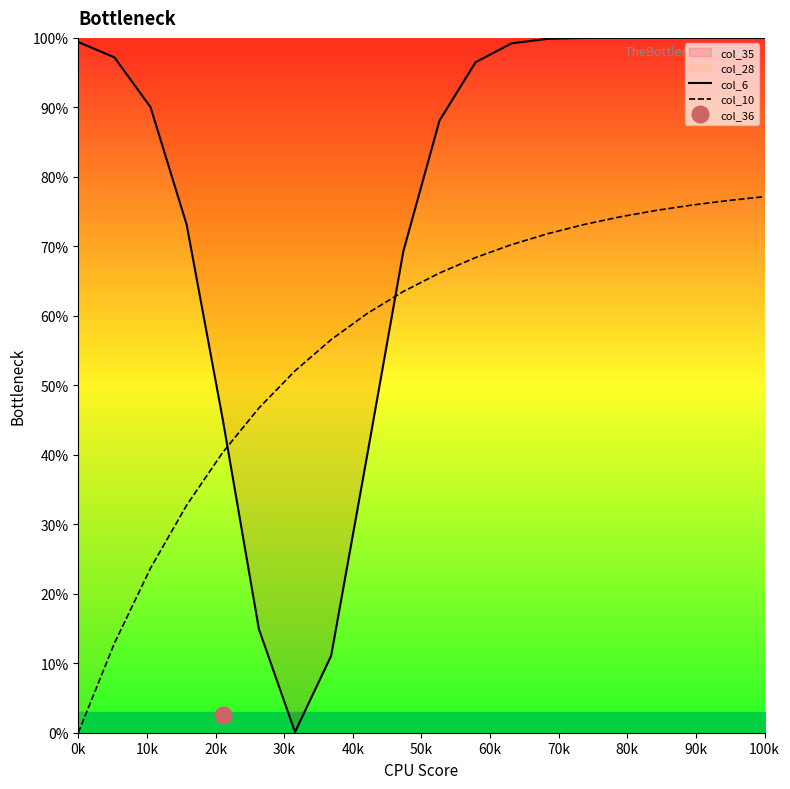

How many intersections are there between col_6 and col_10?

2